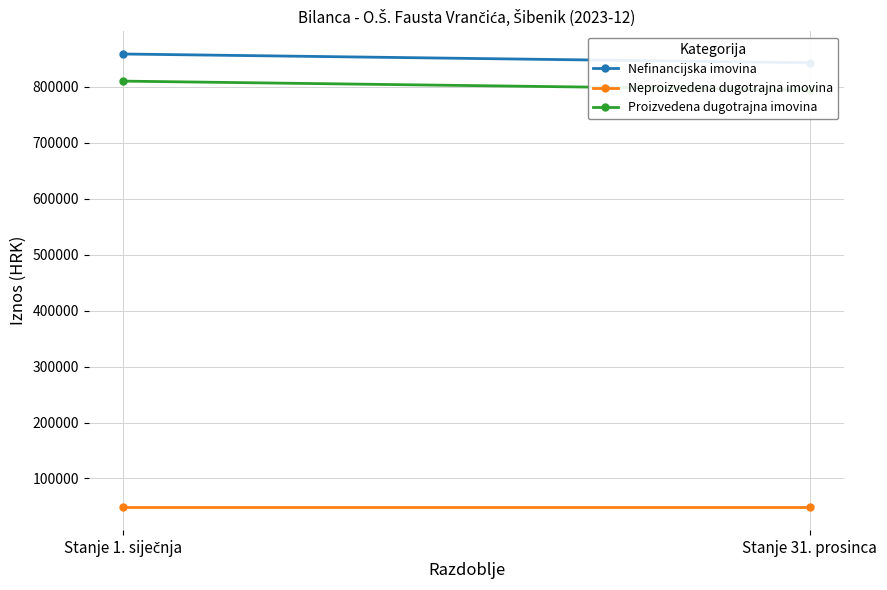

At which category is the sum across all series the highest?

Stanje 1. siječnja